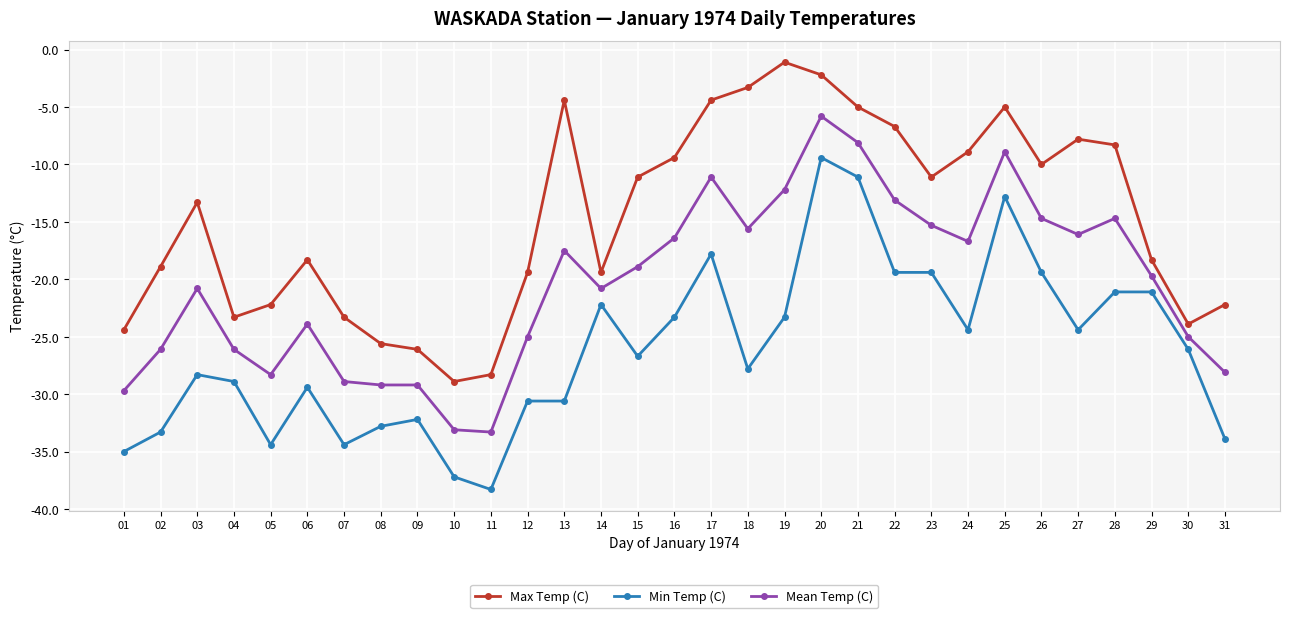

At which category is the sum across all series the highest?

20